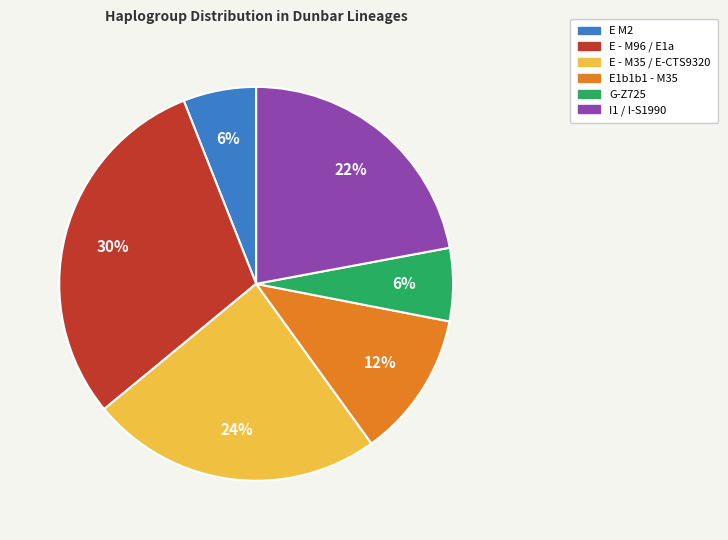

To the nearest percent, what is the average slice percentage?

17%